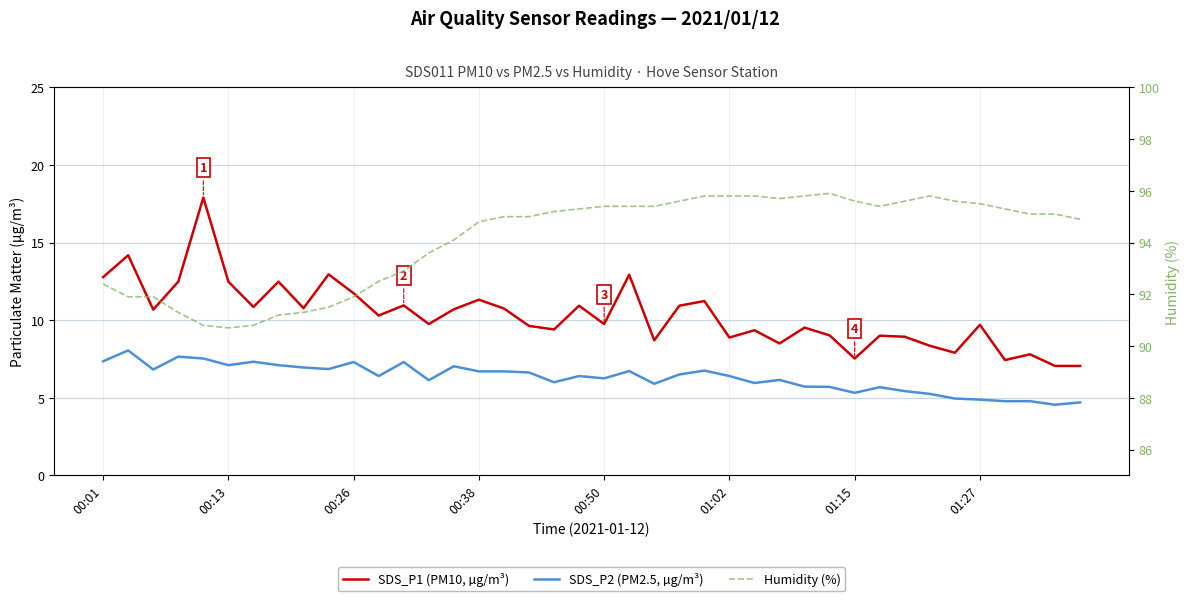

The value of SDS_P2 (PM2.5, µg/m³) at 17 is 6.6. True or false?

True